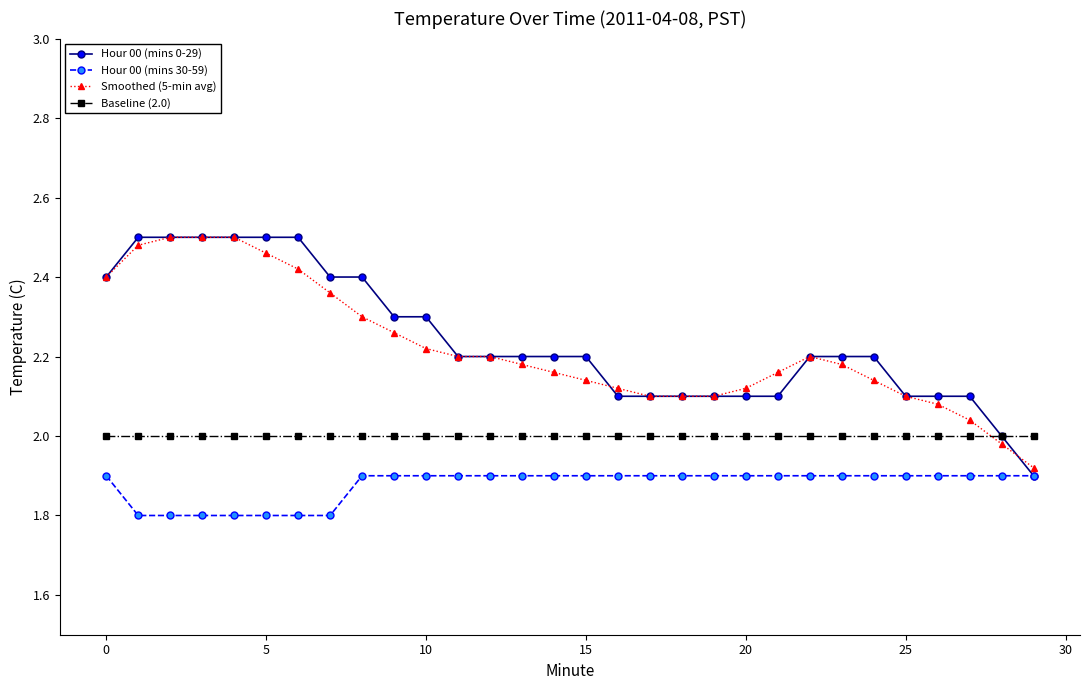

Which series ends up on top after the final intersection of Baseline (2.0) and Smoothed (5-min avg)?

Baseline (2.0)